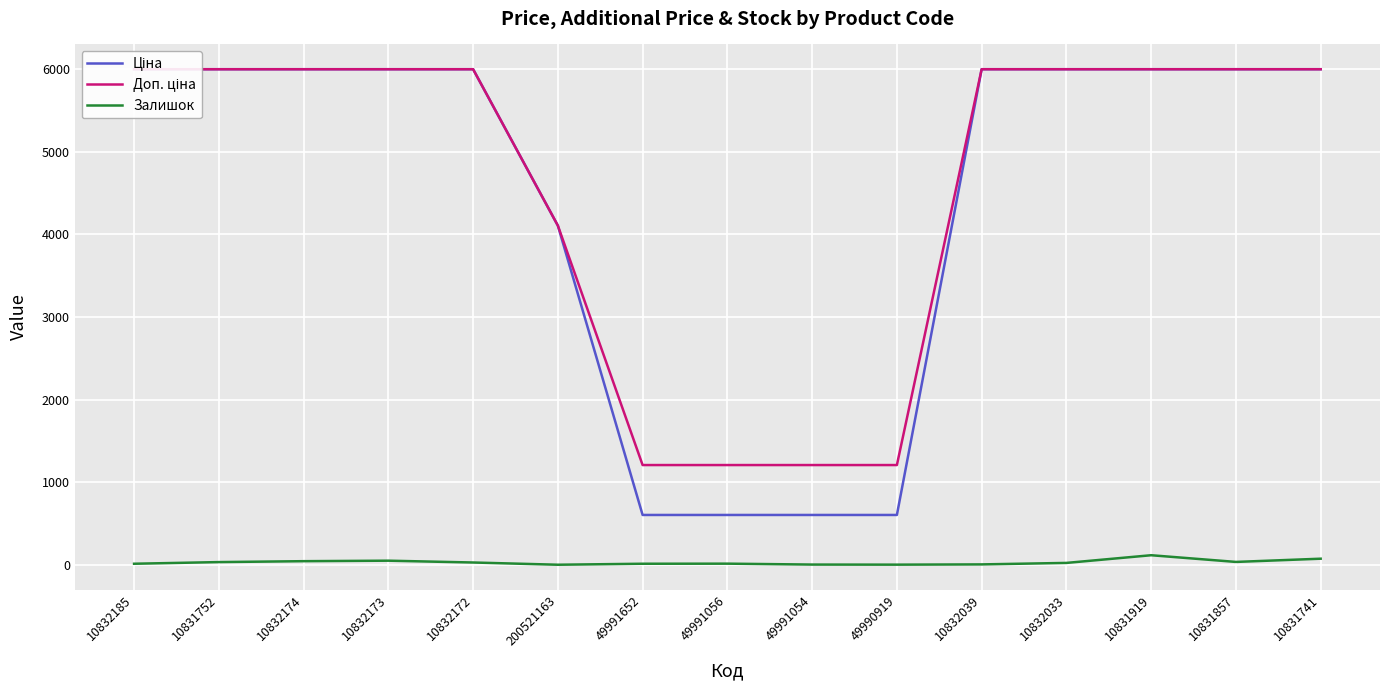

What is the greatest value displayed?

5996.8